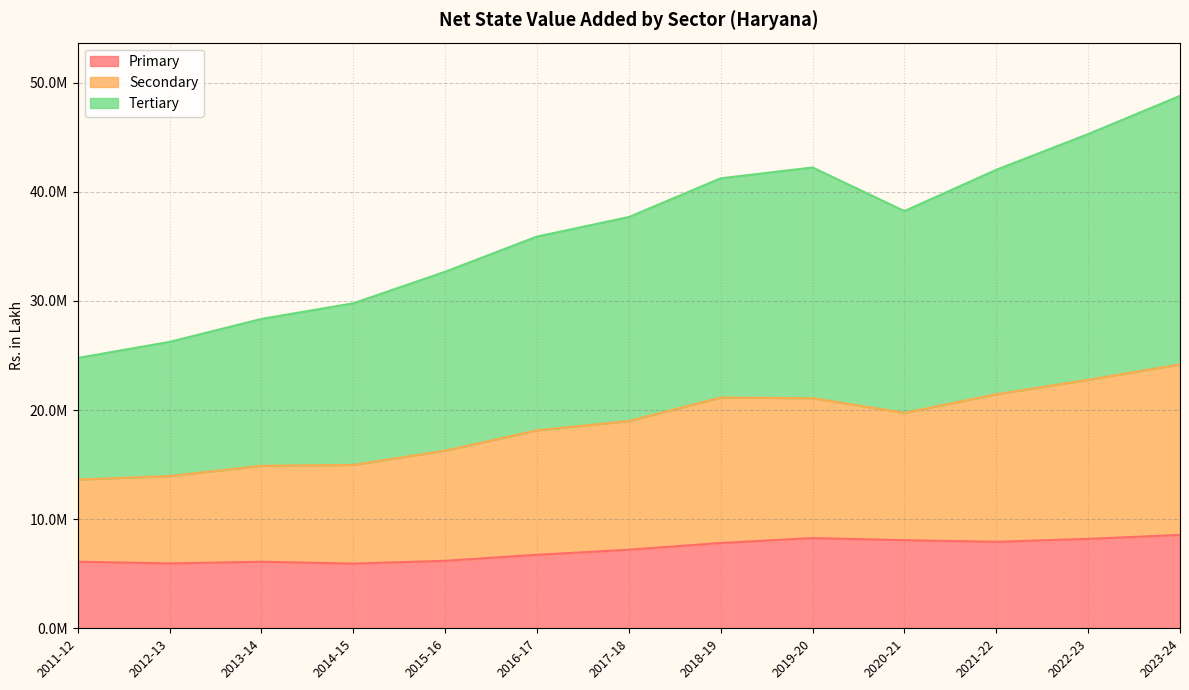

What are all the series names shown in the legend?

Primary, Secondary, Tertiary